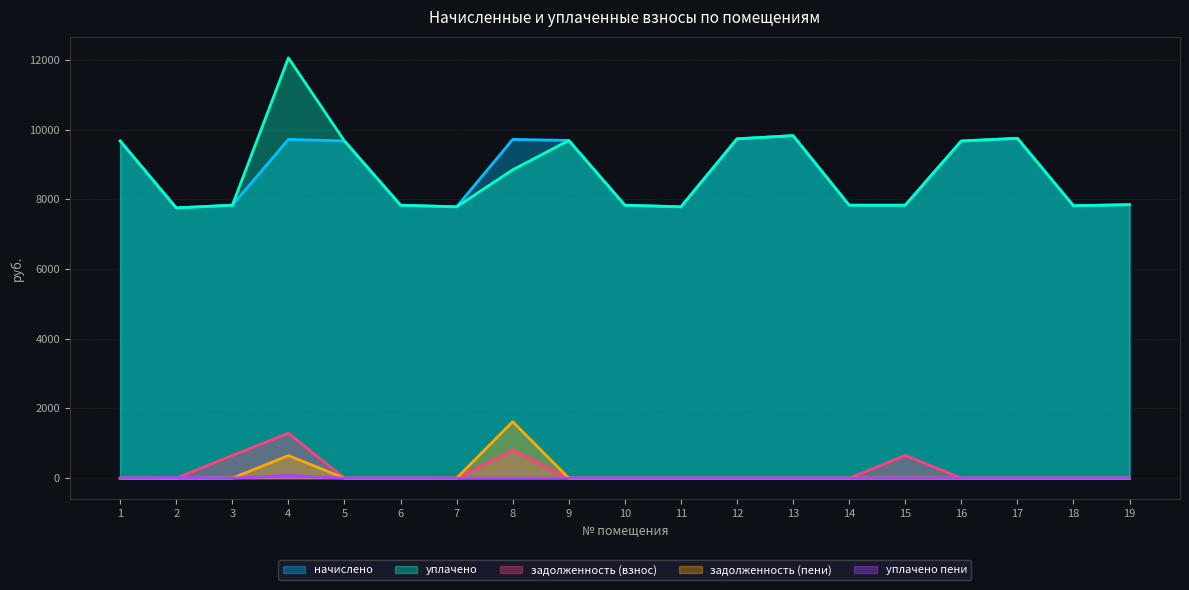

How many lines are shown in the chart?

5